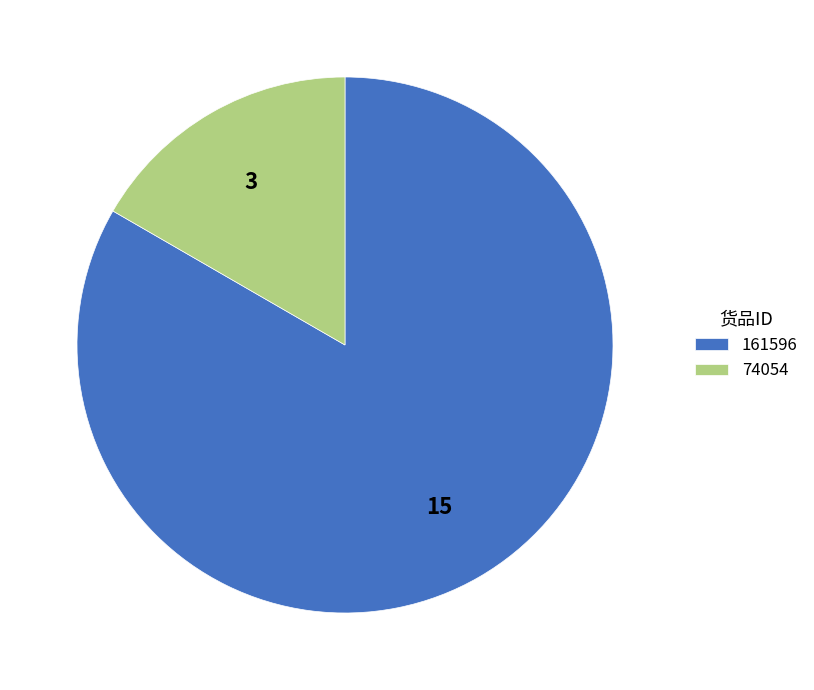

Count the number of slices in the pie.

2